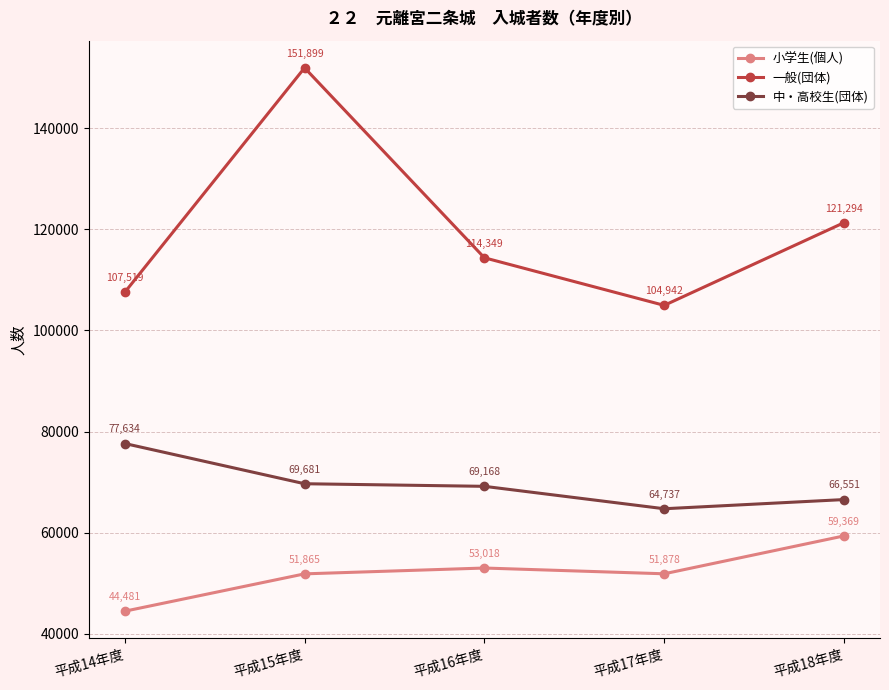

True or false: 小学生(個人) and 中・高校生(団体) cross at least once.

False